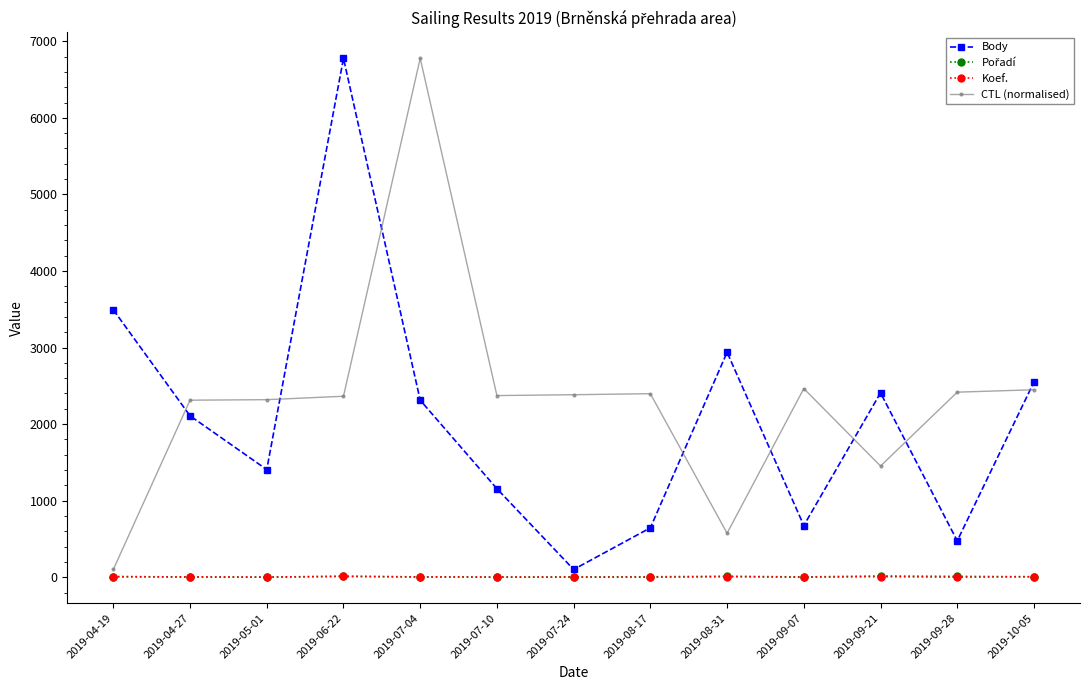

Where is the first local minimum for Body?

2019-05-01